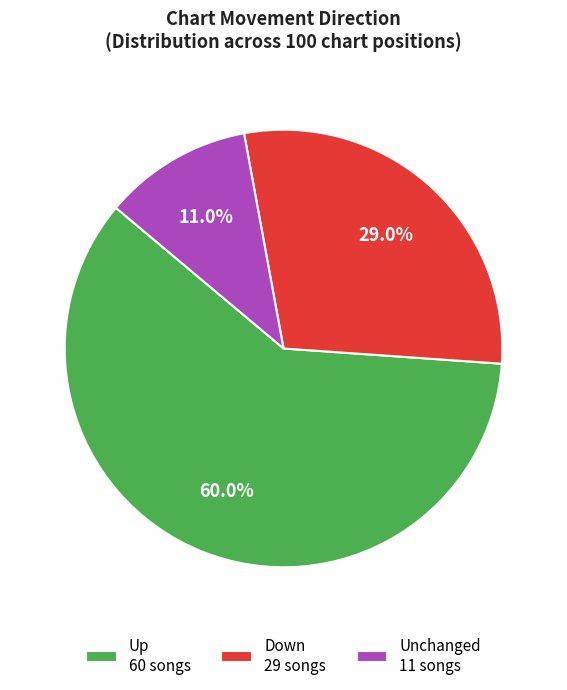

What is the ratio of the value at Unchanged 11 songs to the value at Down 29 songs?

0.4